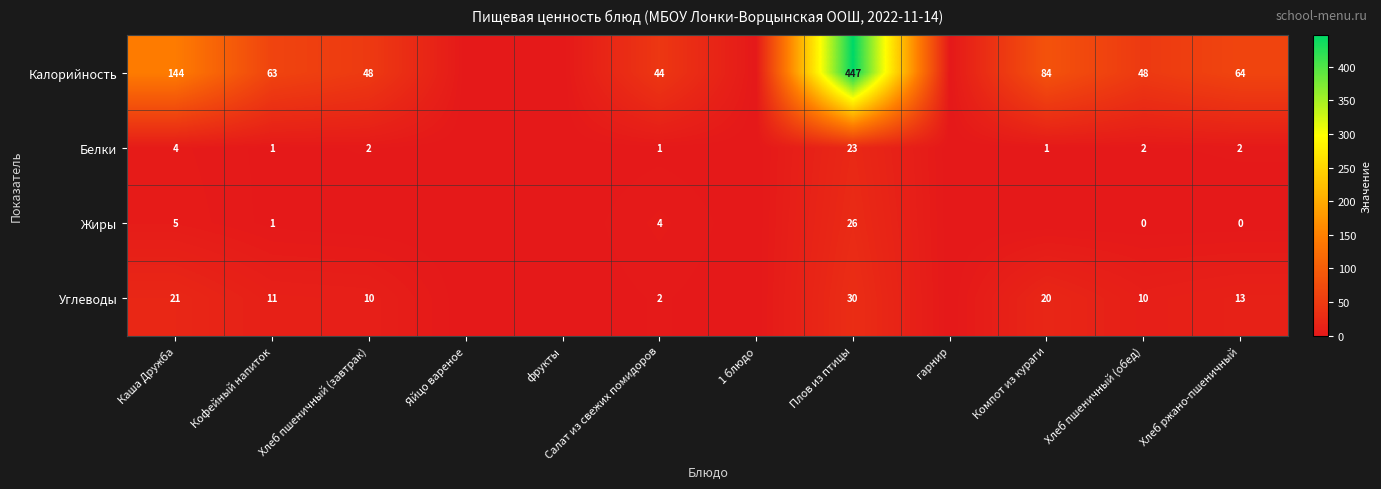

Is it true that Белки equals 0 at Компот из кураги?

False